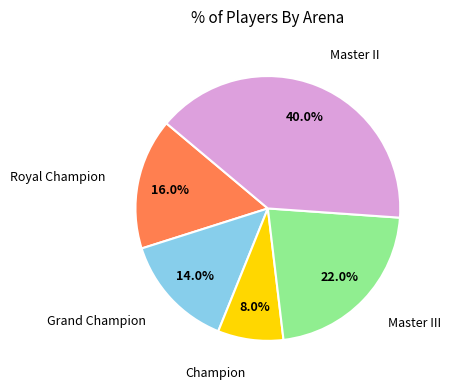

To the nearest percent, what is the combined percentage of Master III and Champion?

30%